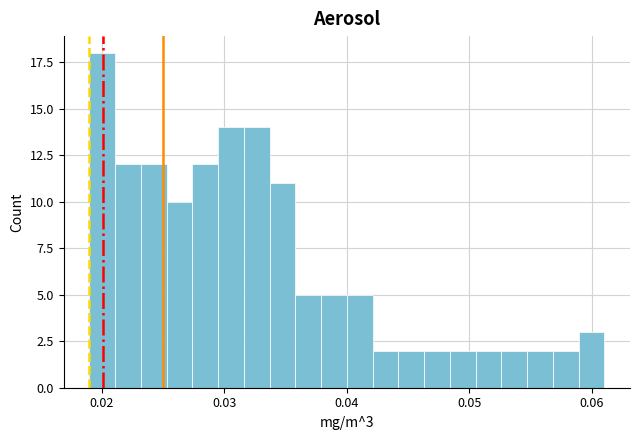

Read against the x-axis, roughly where is the centre of the tallest bar?

0.020